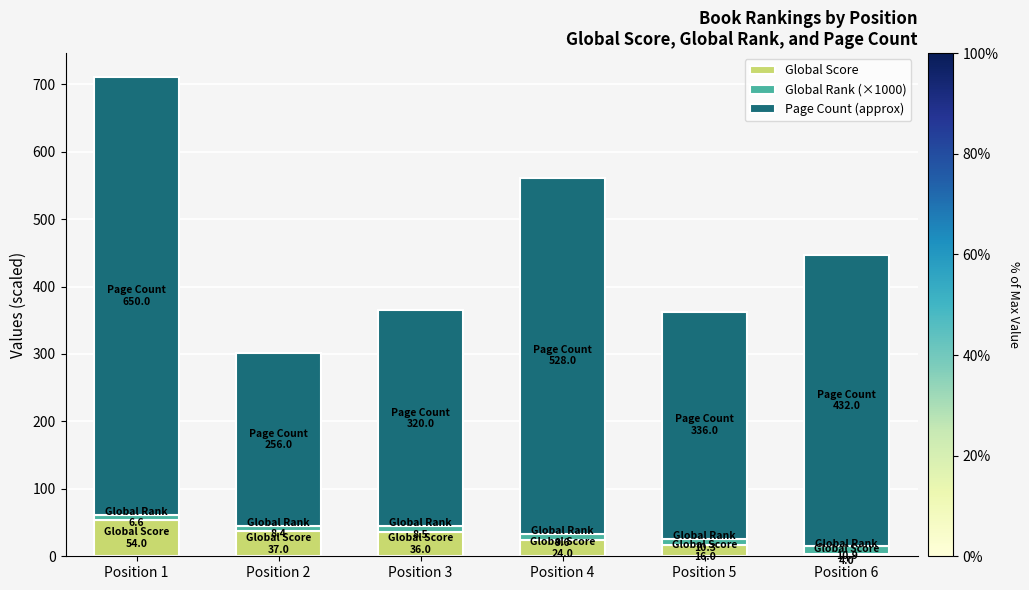

At which label does Global Score reach its peak?

Position 1